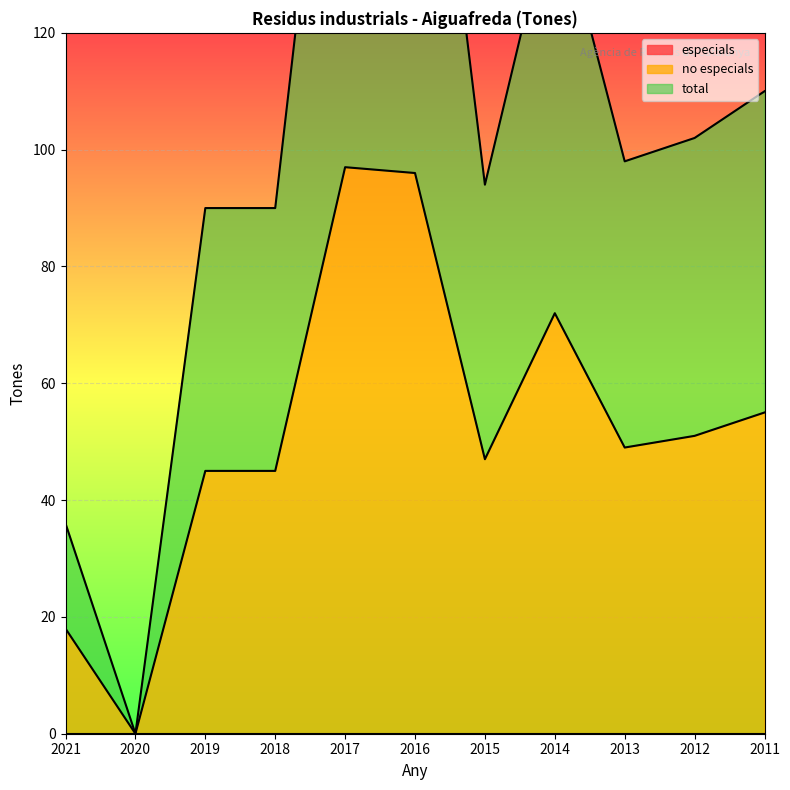

Rank the categories by no especials value from highest to lowest.

2017, 2016, 2014, 2011, 2012, 2013, 2015, 2019, 2018, 2021, 2020